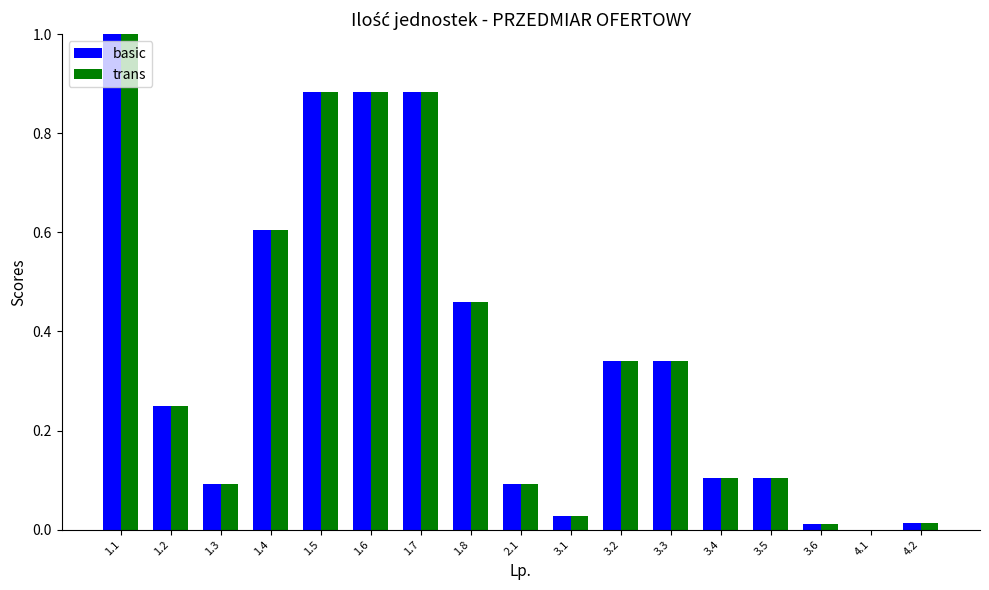

What is the sum of all trans values?

6.1